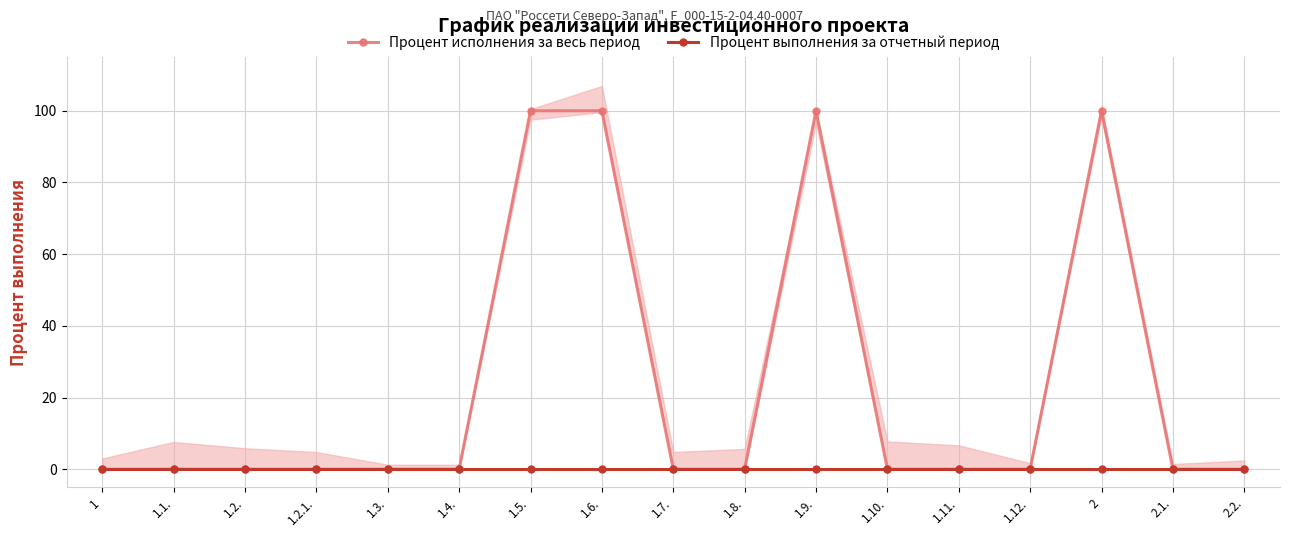

Count the number of data series in this chart.

2